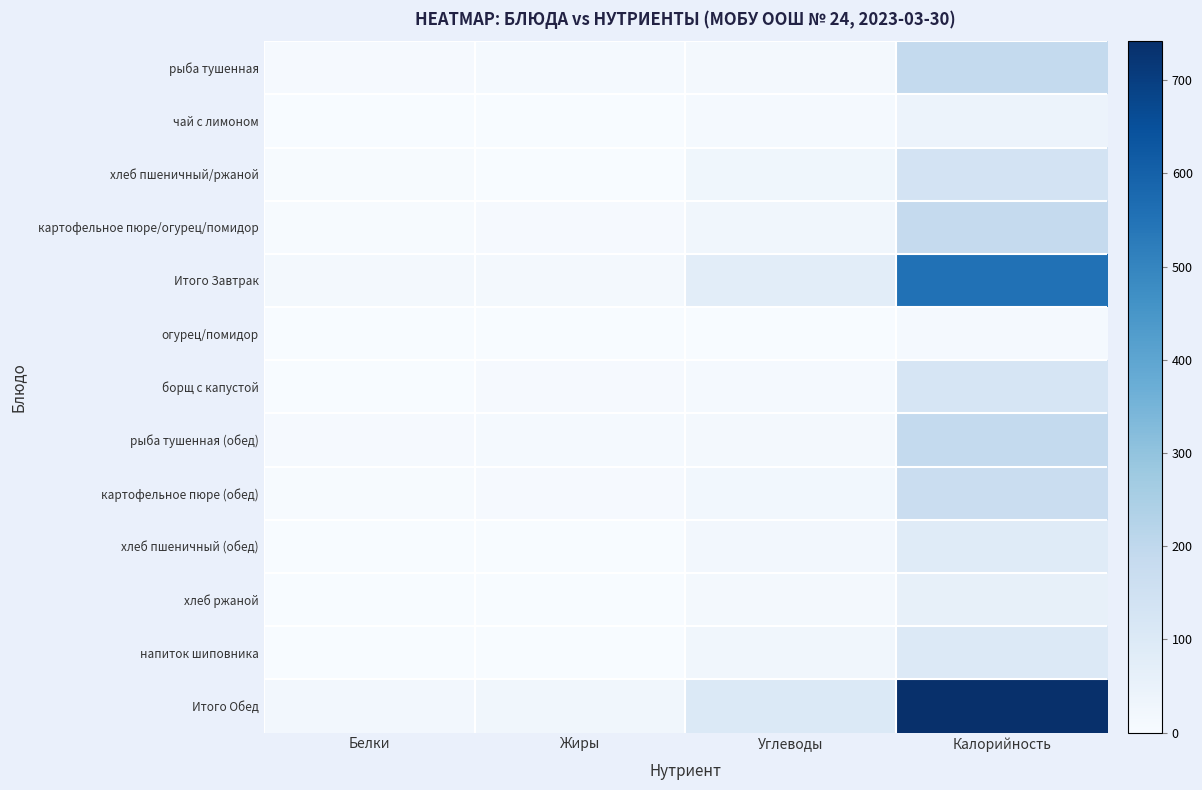

What is the total value across all series at Калорийность?

2591.3